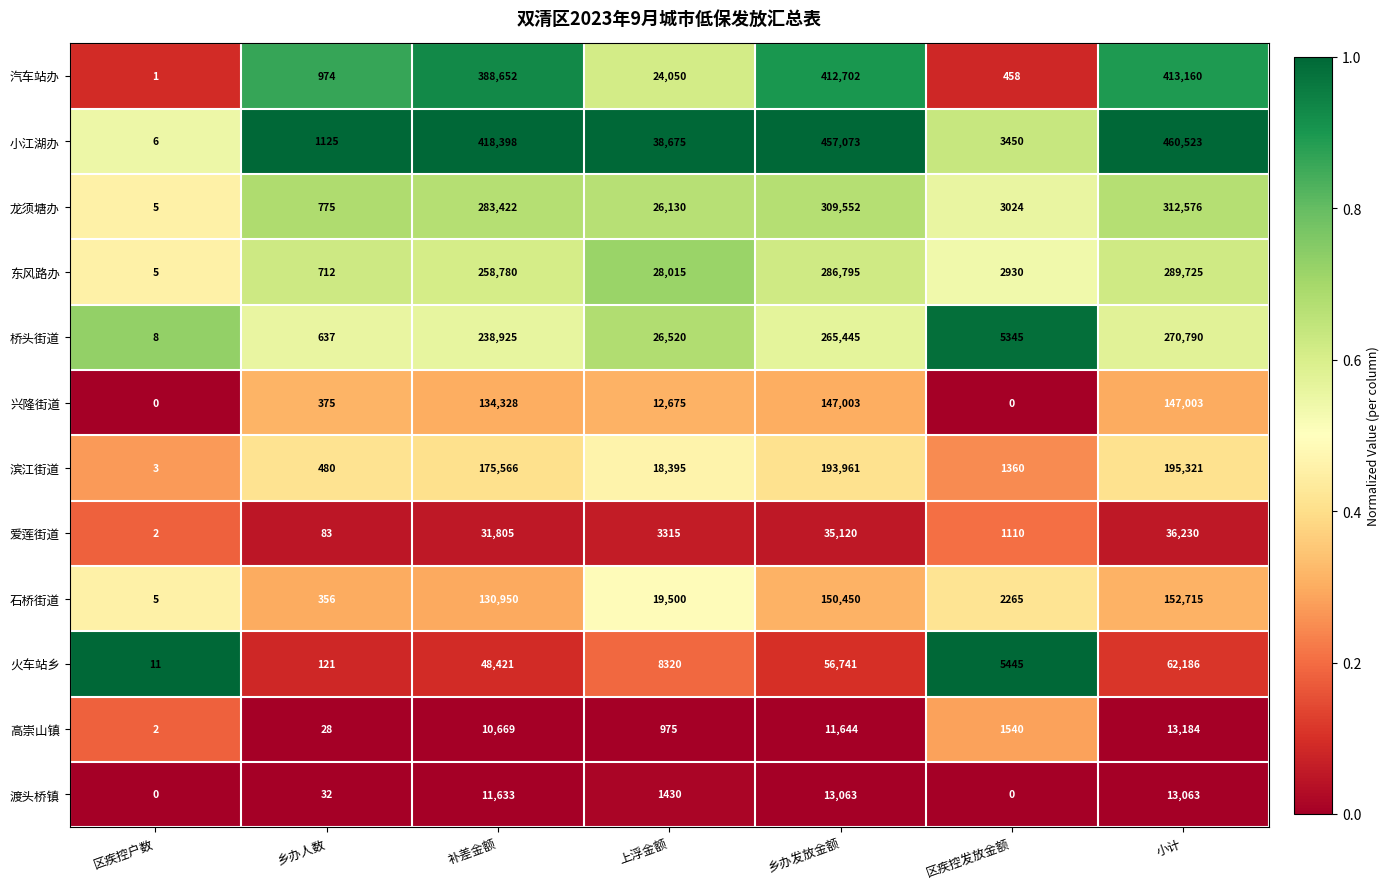

What is the spread (max minus min) of values at 小计?

447460